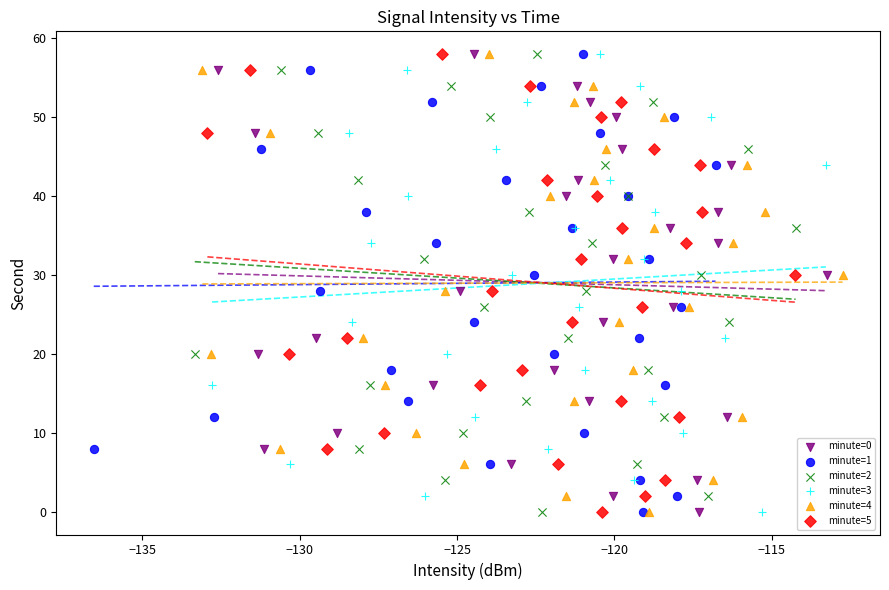

What are all the series names shown in the legend?

minute=0, minute=1, minute=2, minute=3, minute=4, minute=5